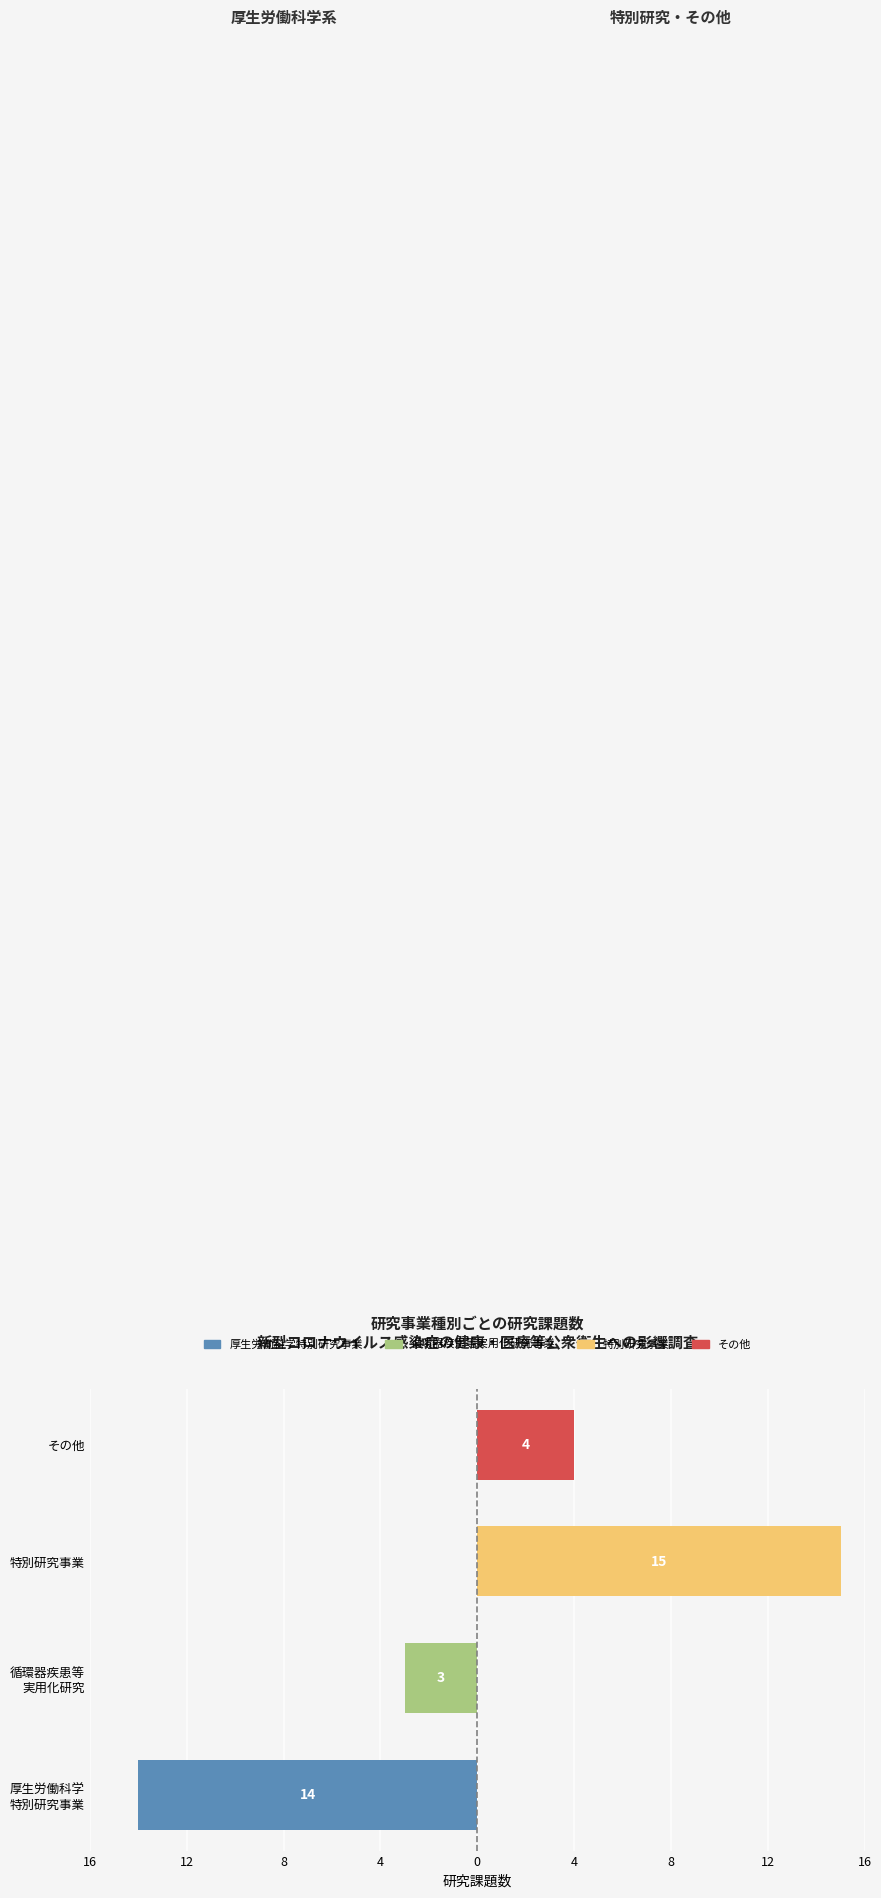

Which series changed the most between 厚生労働科学 特別研究事業 and 特別研究事業?

特別研究事業